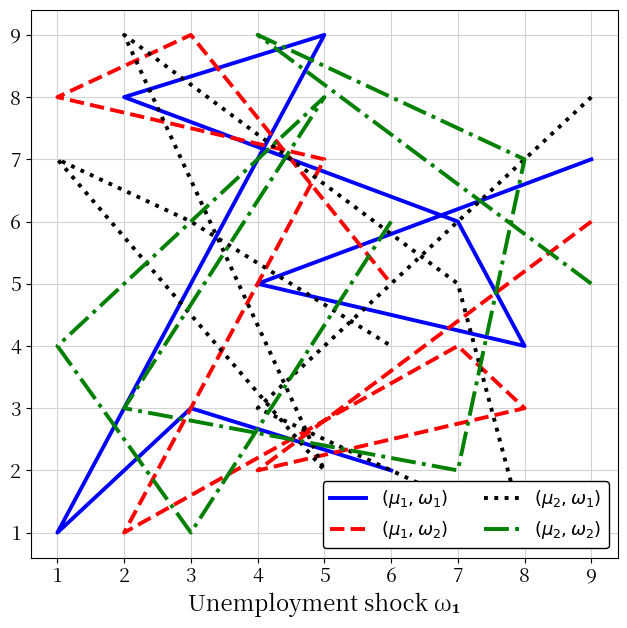

True or false: $(\mu_2,\omega_2)$ has more than 0 points higher than both neighbors.

True